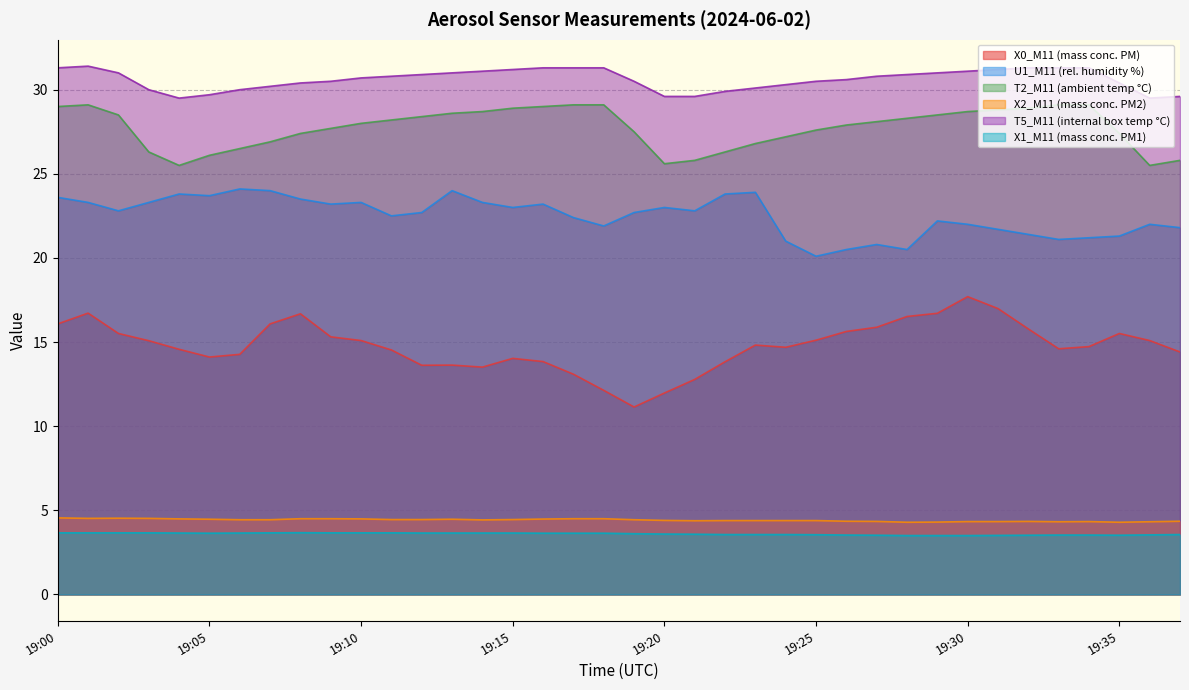

What is the sum of the T2_M11 (ambient temp °C) values at 19:09 and 19:22?

54.0